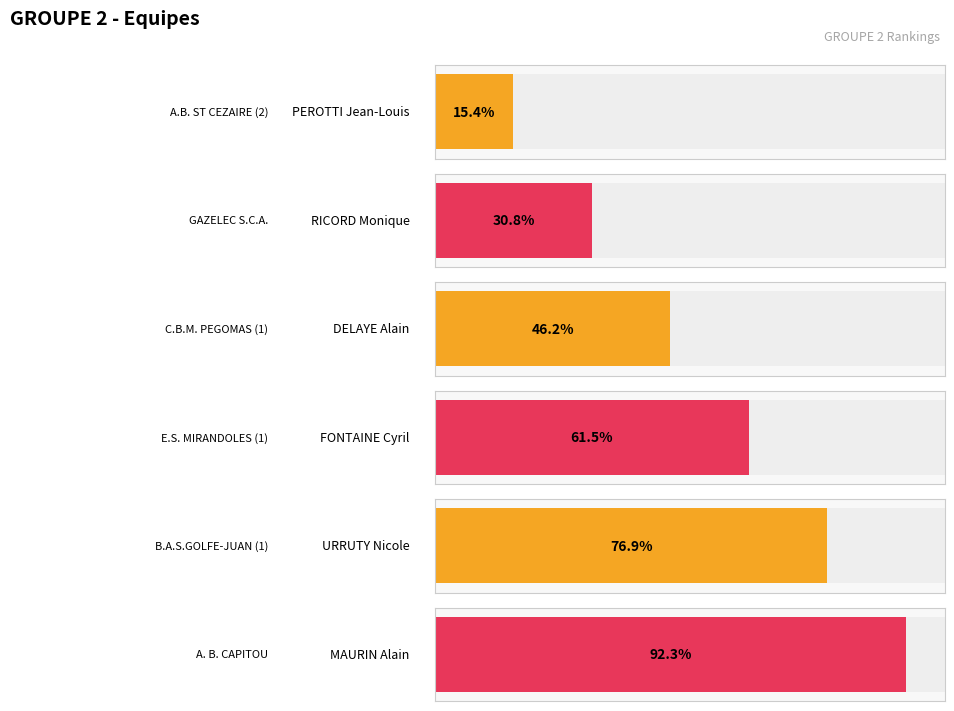

Which label corresponds to the smallest value in the chart?

PEROTTI Jean-Louis